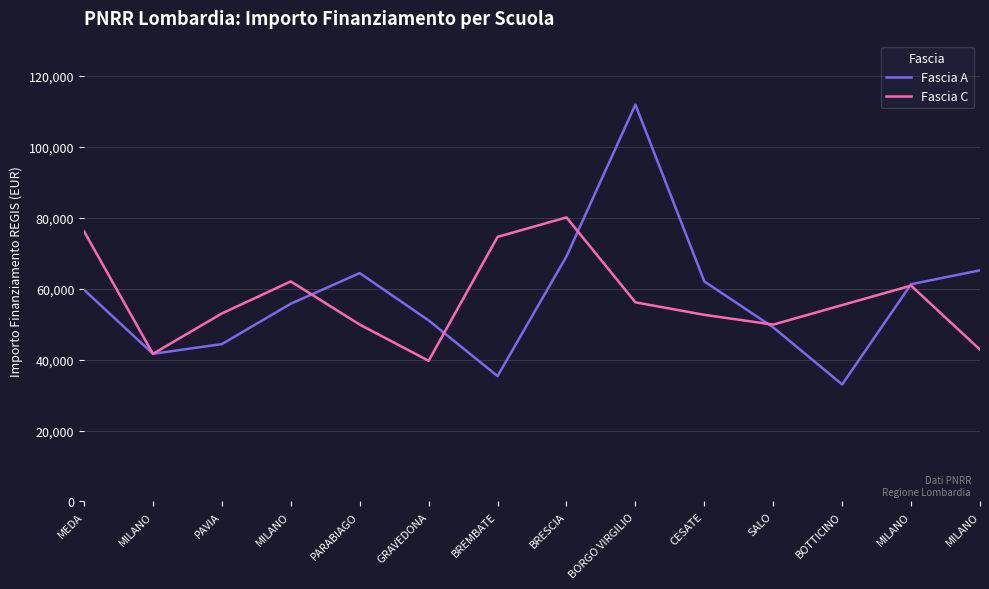

Which label corresponds to the largest value in the chart?

BORGO VIRGILIO